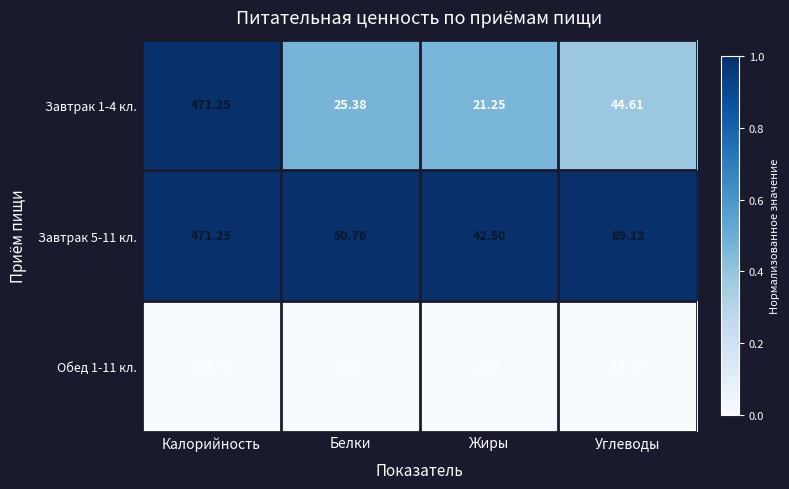

Where is Завтрак 5-11 кл. nearest to the value 256?

Углеводы